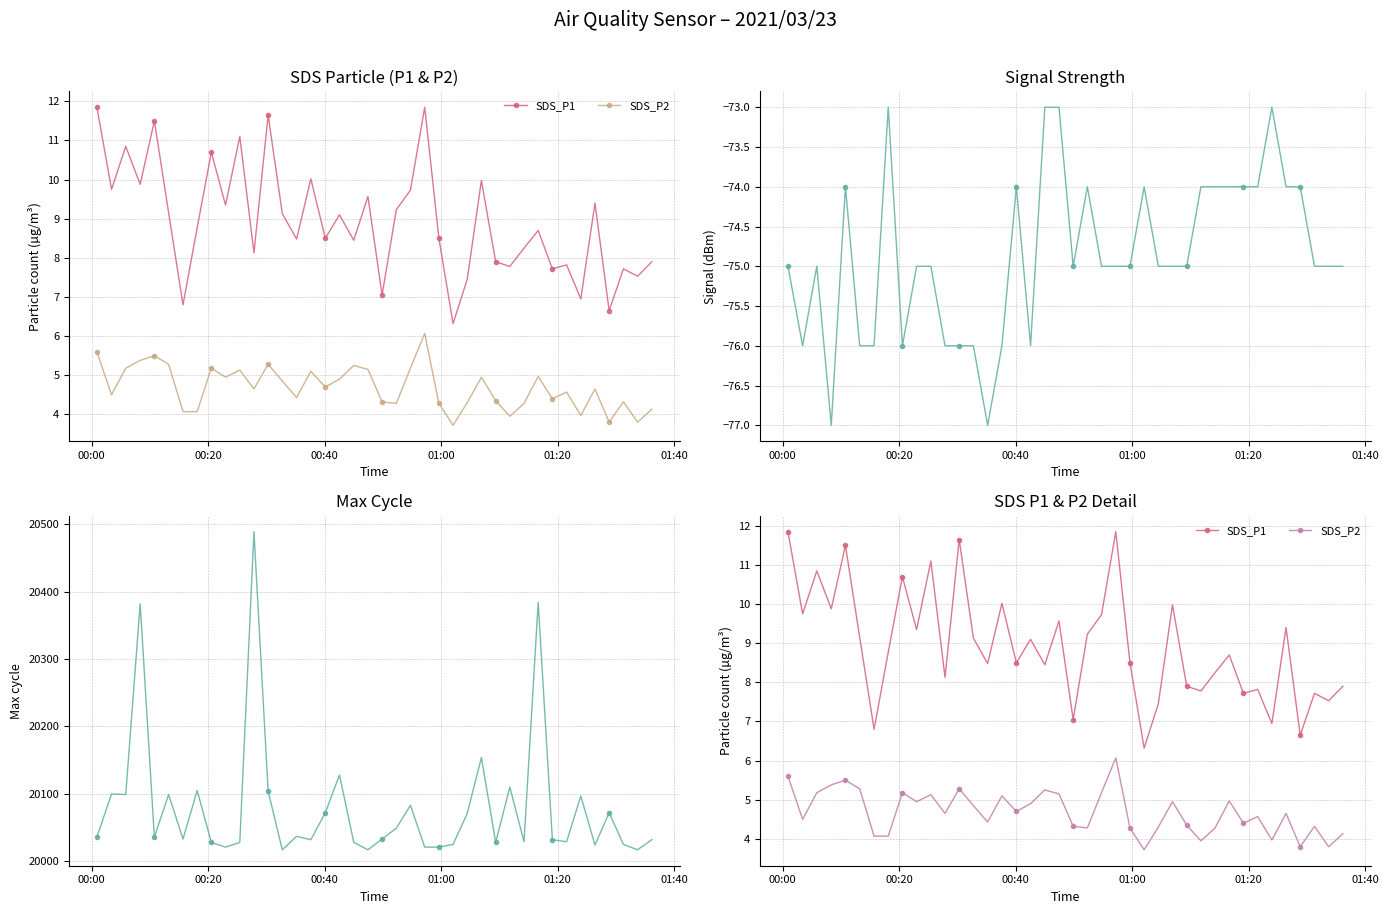

How many distinct data groups are displayed?

4